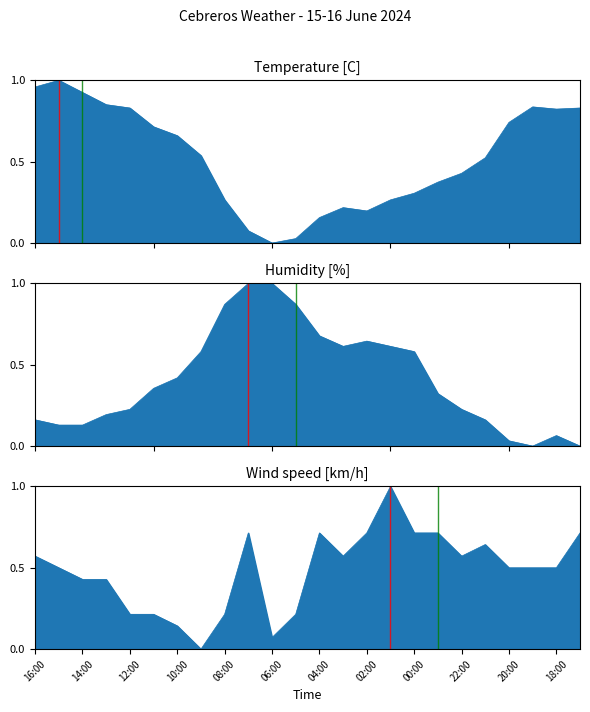

List the labels in order of Temperature (C) value, largest first.

15:00, 16:00, 14:00, 13:00, 19:00, 12:00, 17:00, 18:00, 20:00, 11:00, 10:00, 09:00, 21:00, 22:00, 23:00, 00:00, 08:00, 01:00, 03:00, 02:00, 04:00, 07:00, 05:00, 06:00